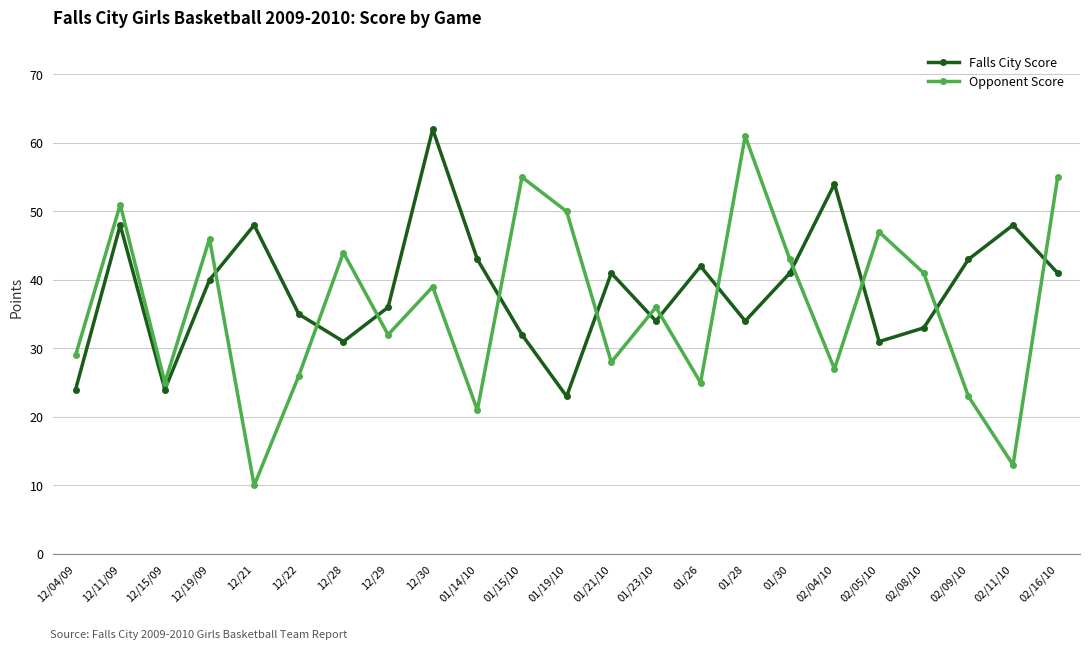

What is the label of the 15th point from the left?

01/26